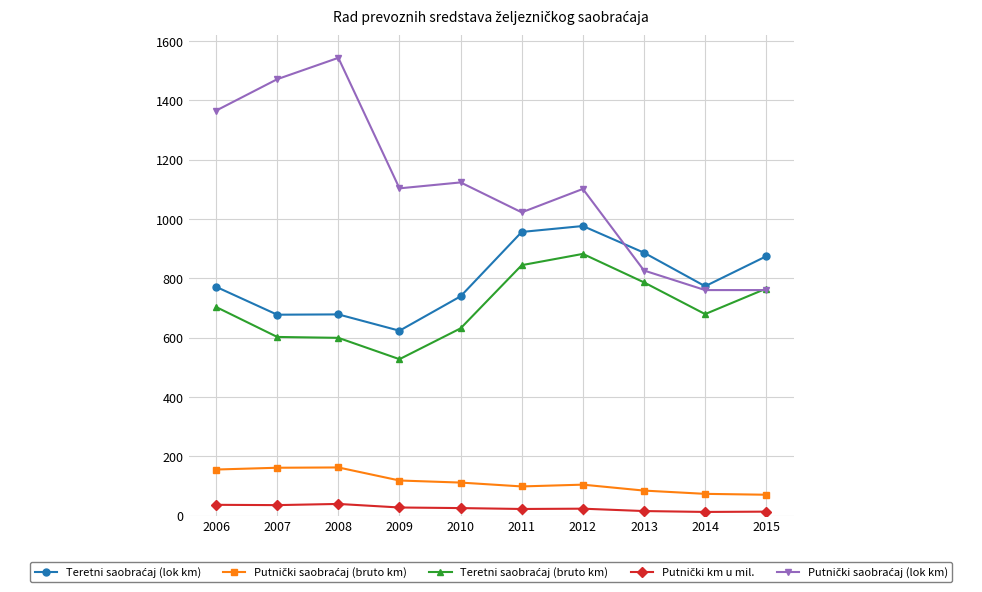

What is the greatest value displayed?

1543